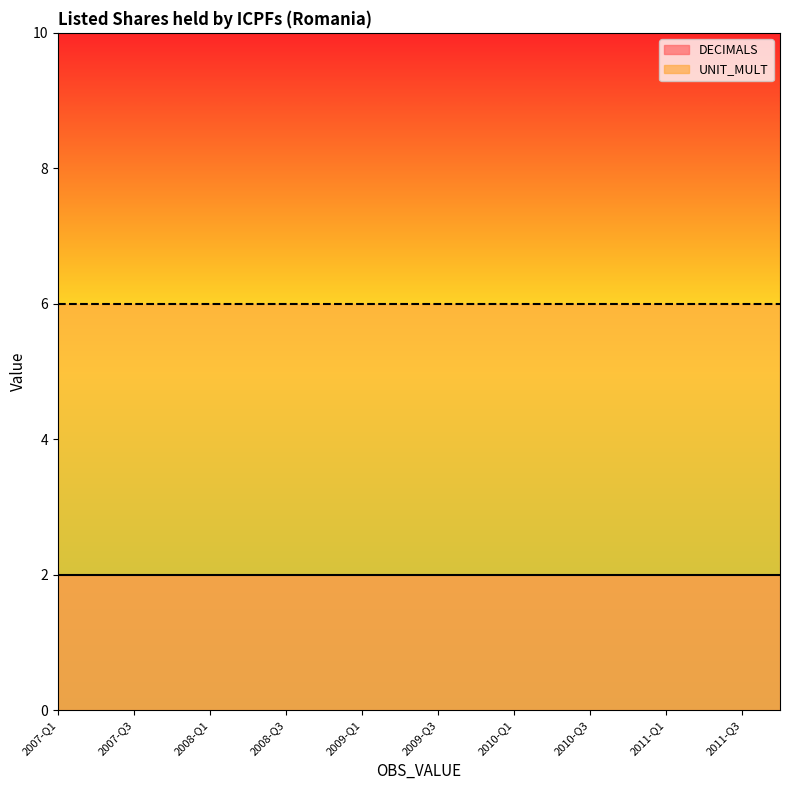

What is the sum of the DECIMALS values at 2010-Q4 and 2011-Q3?

4